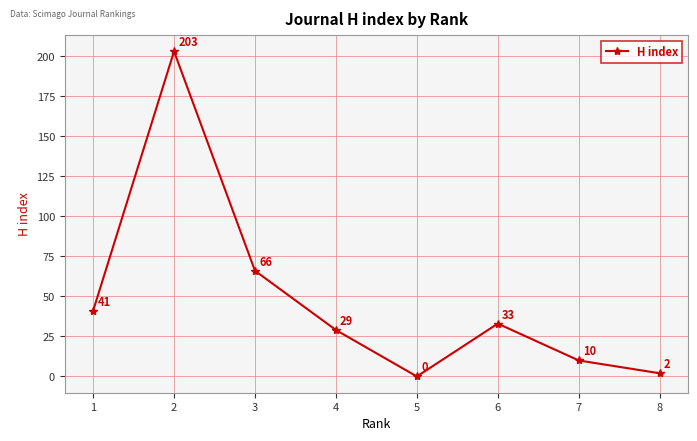

What is the difference between the values at 8 and 2?

201